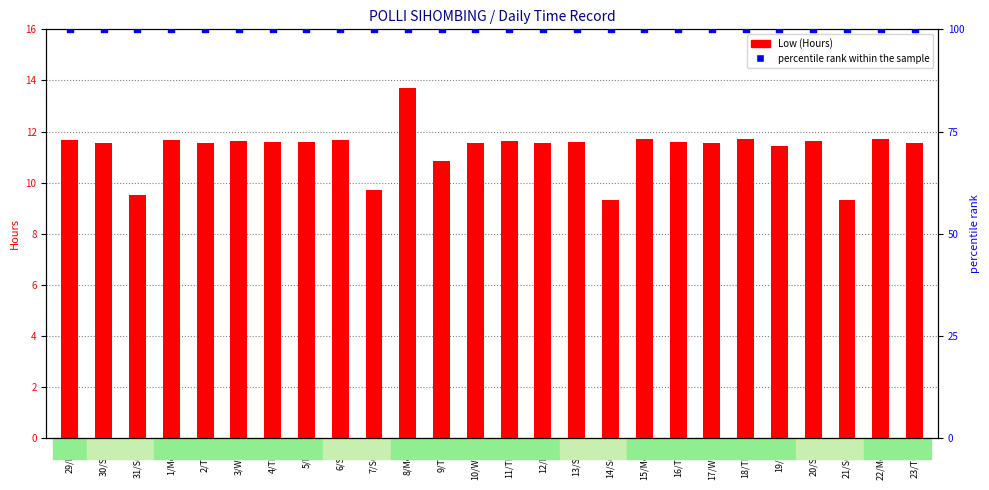

Which series has the widest spread of Y values?

Low (Hours)